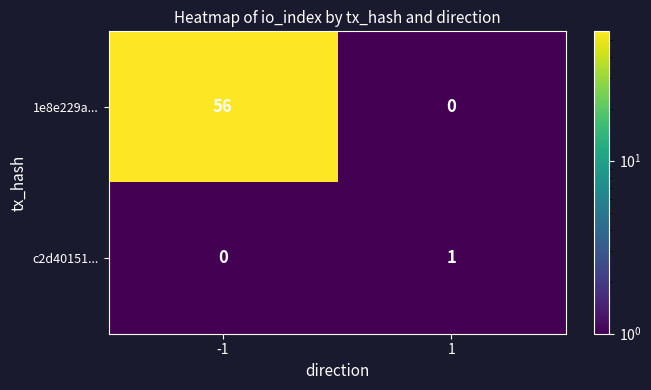

The 1e8e229a... series shows 22 at 1. True or false?

False